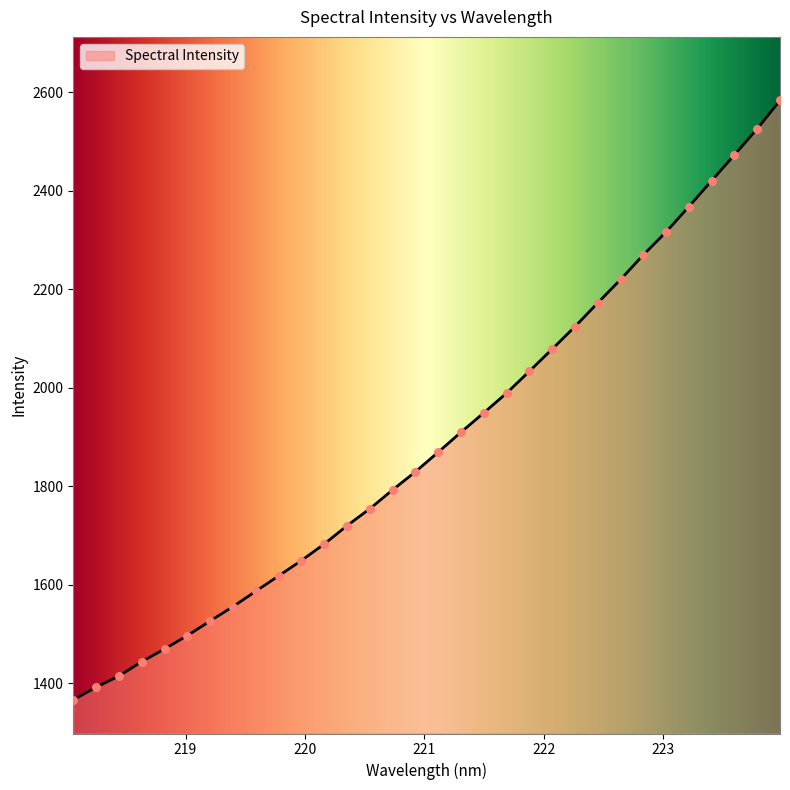

What is the minimum value shown in the chart?

1366.0